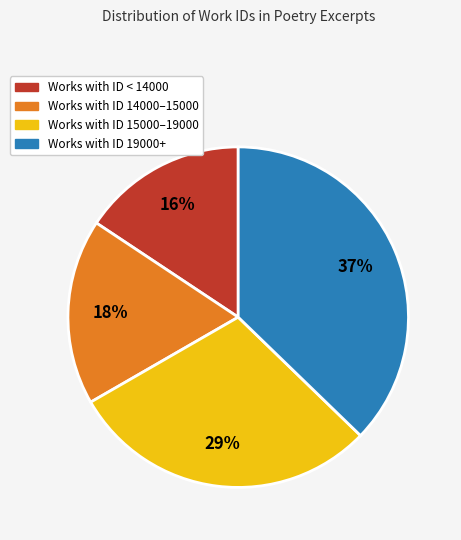

Does any single category account for the majority?

No